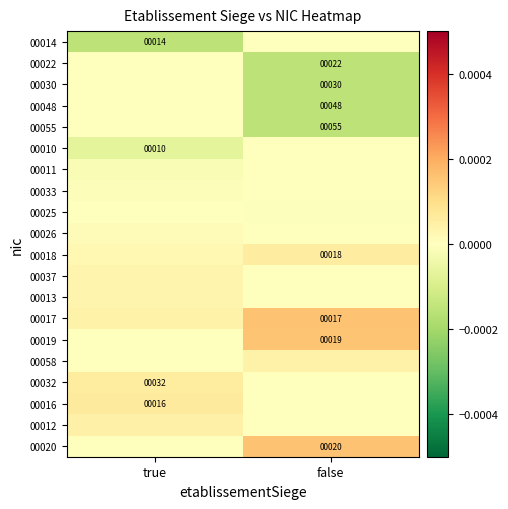

Is the value of 00014 at true greater than the value of 00048 at false?

No